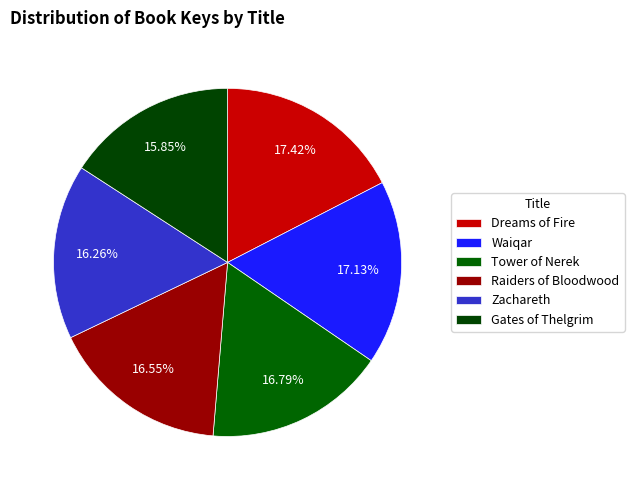

What is the smallest slice in the pie chart?

Gates of Thelgrim